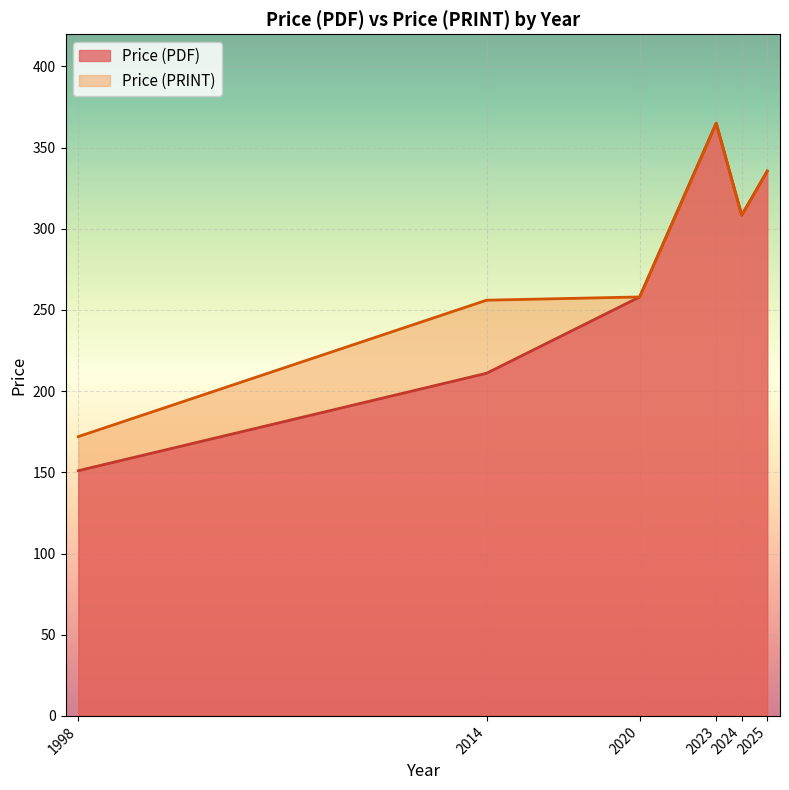

True or false: Price (PDF) has a value of 365 at 2023.

True